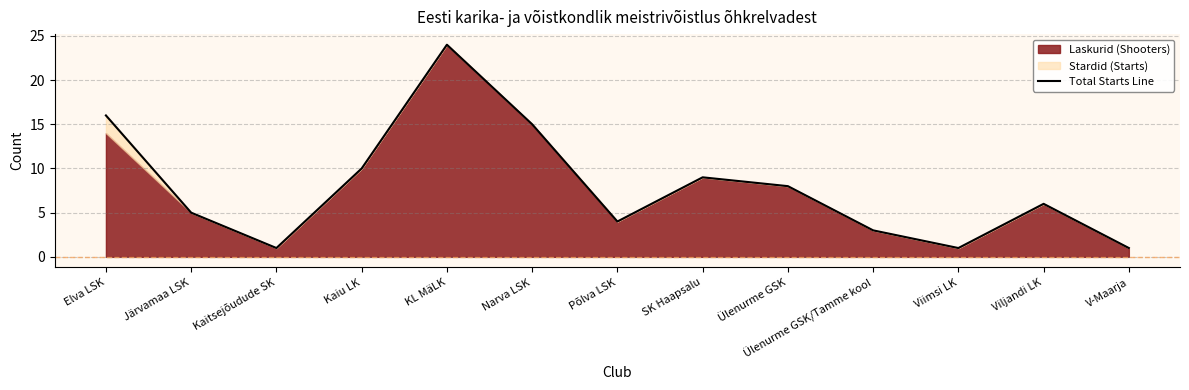

How many interior local peaks (higher than both neighbors) does the data have?

3